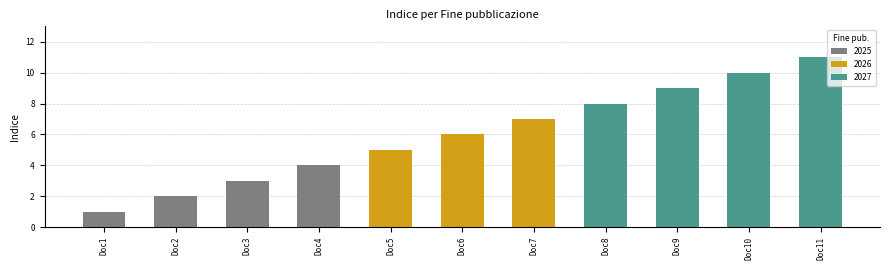

True or false: the data shows 7 at Doc5.

False